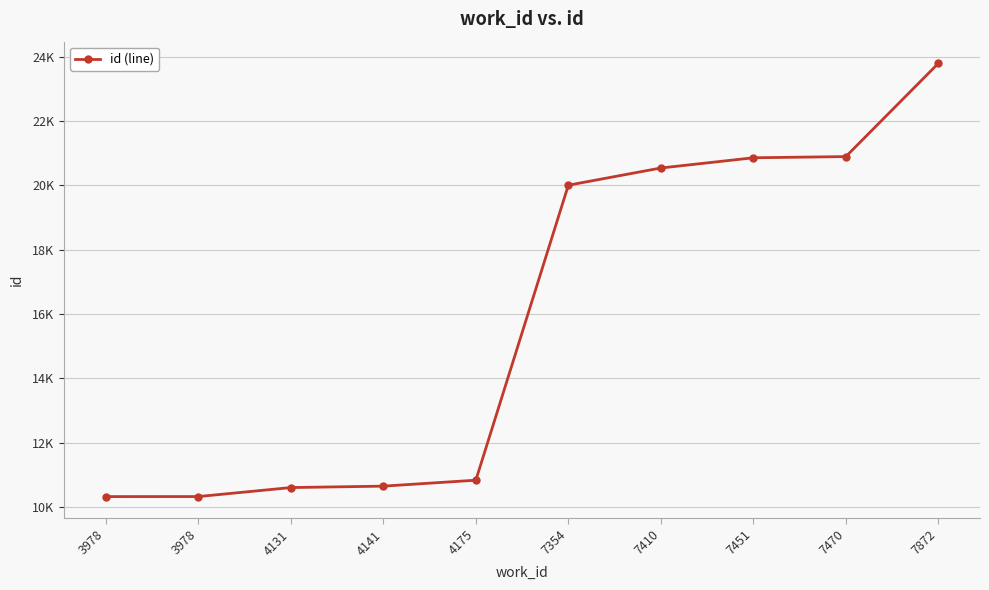

Where is the data nearest to the value 17060?

7354